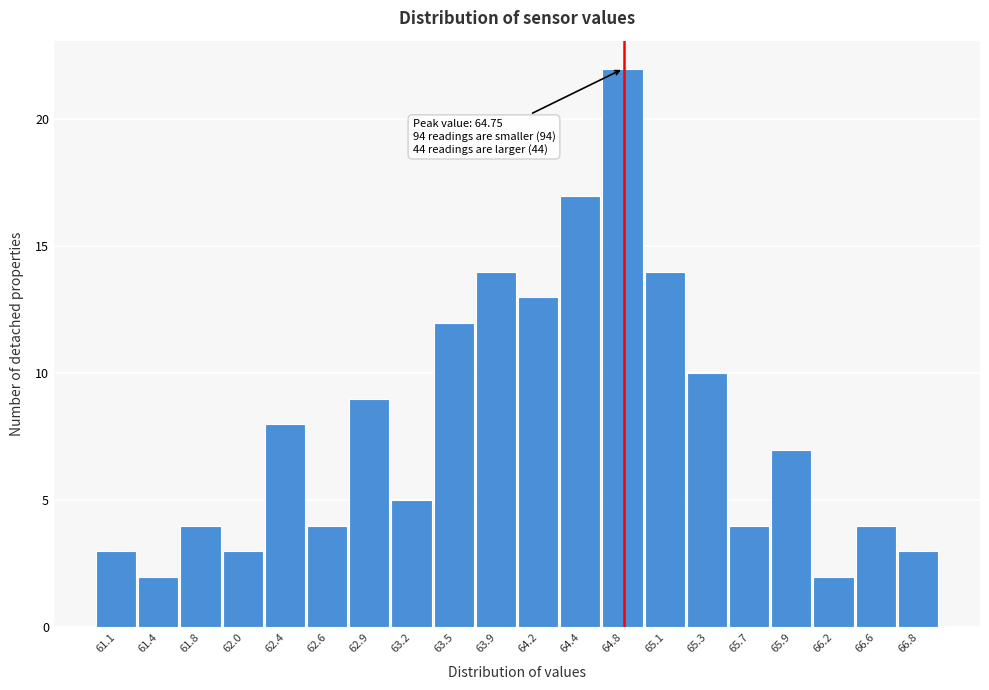

Over which range of the x-axis is the bar tallest?

64.6 to 64.9